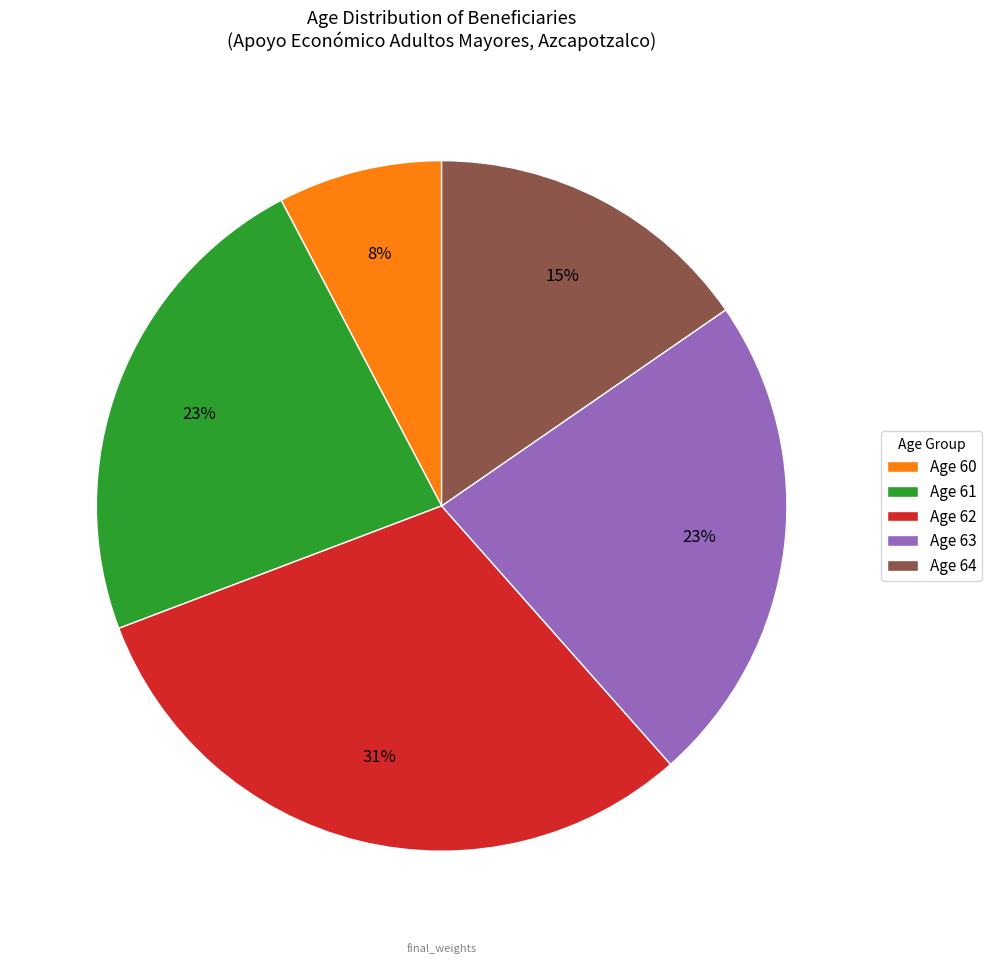

Do Age 61 and Age 60 together represent more than half of the pie?

No